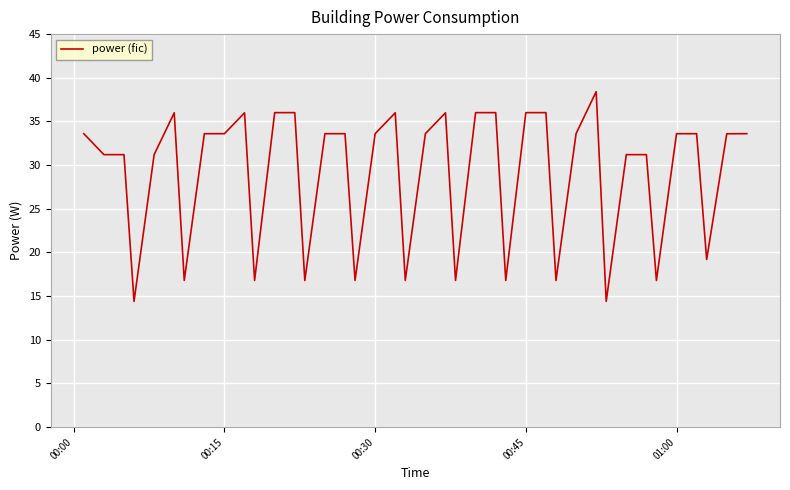

What is the minimum value shown in the chart?

14.4